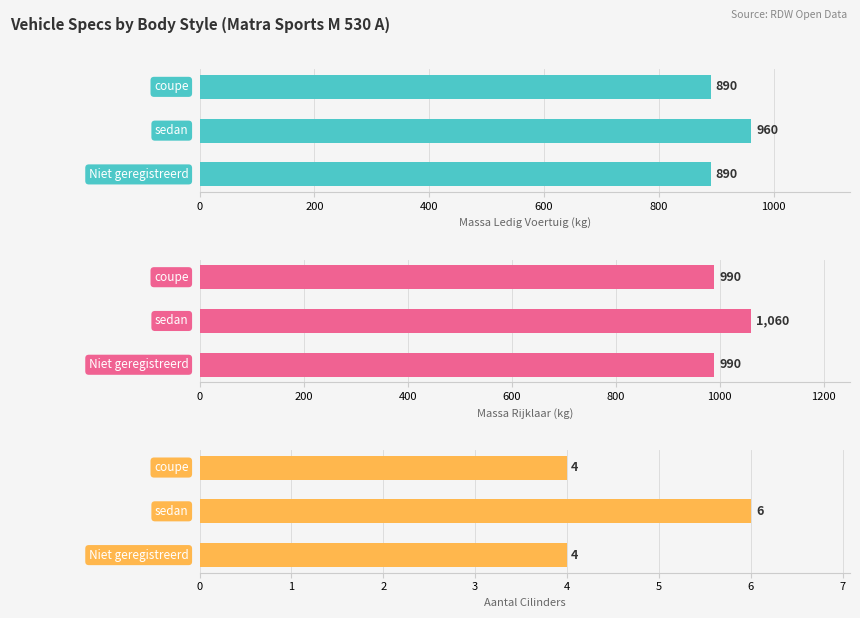

Is it true that Massa Ledig Voertuig (kg) equals 1533 at 0?

False